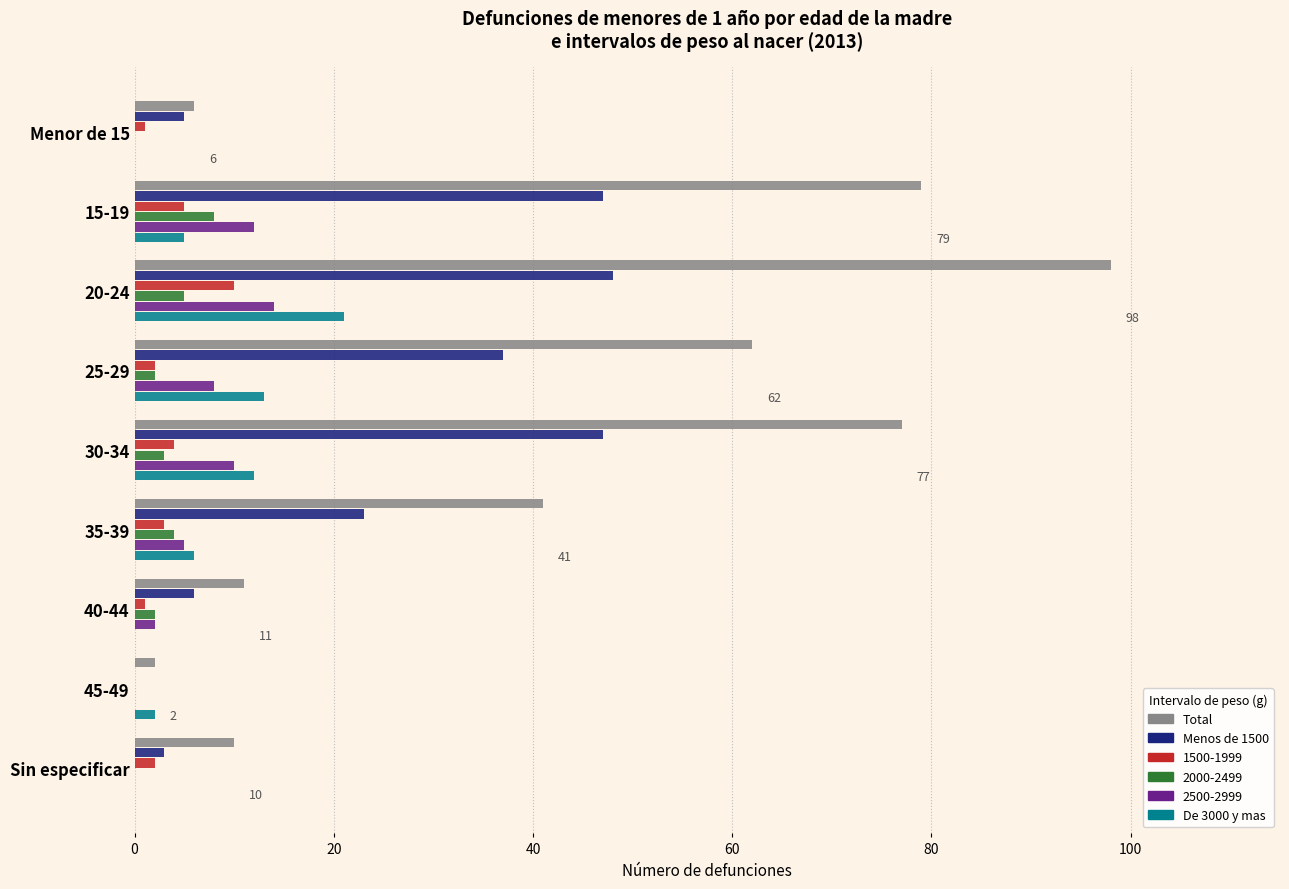

Which series changed the most between 15-19 and 20-24?

Total